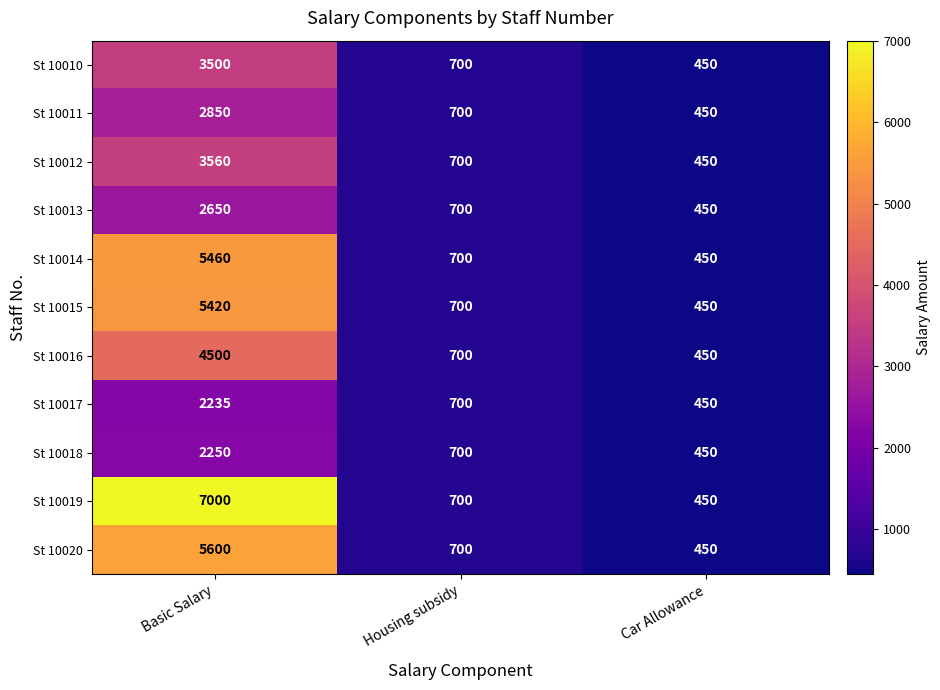

Which series has the largest range (max minus min)?

St 10019